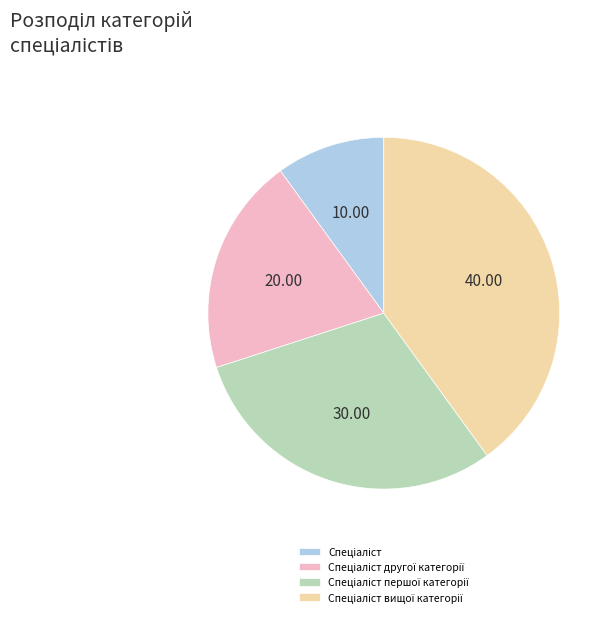

Is there any slice that represents more than half of the pie?

No